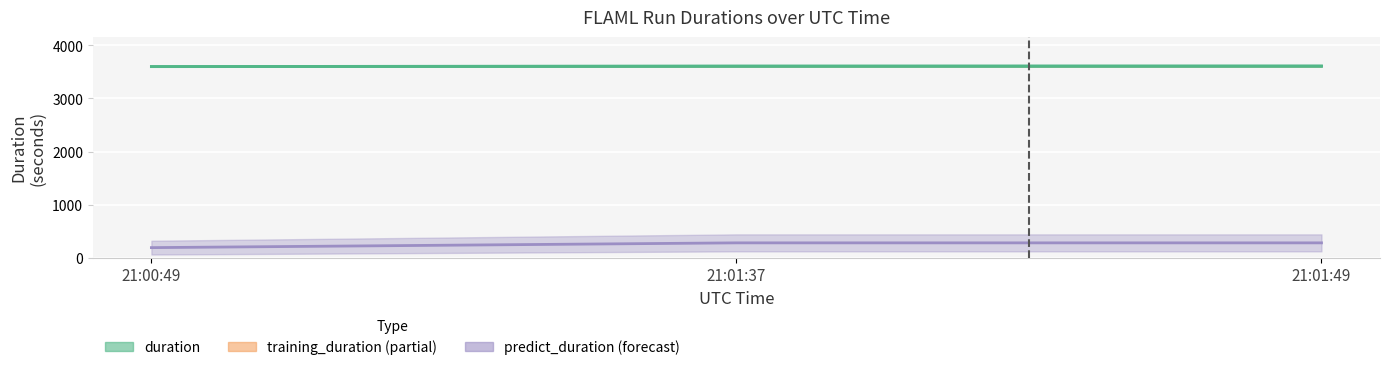

Is it true that the value at 21:01:37 is 3604.7?

True